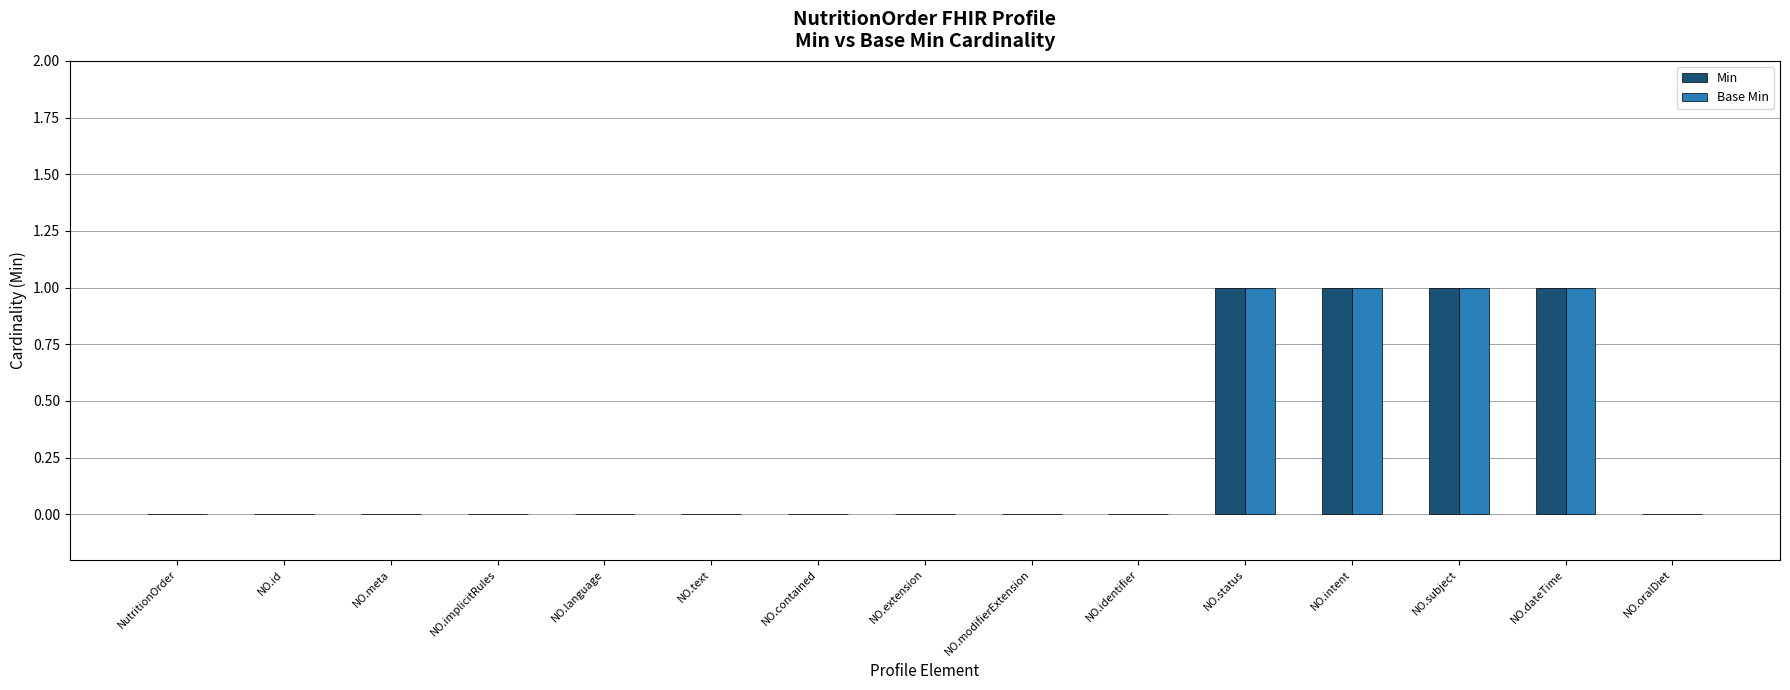

What value does the Base Min series have at NO.dateTime?

1